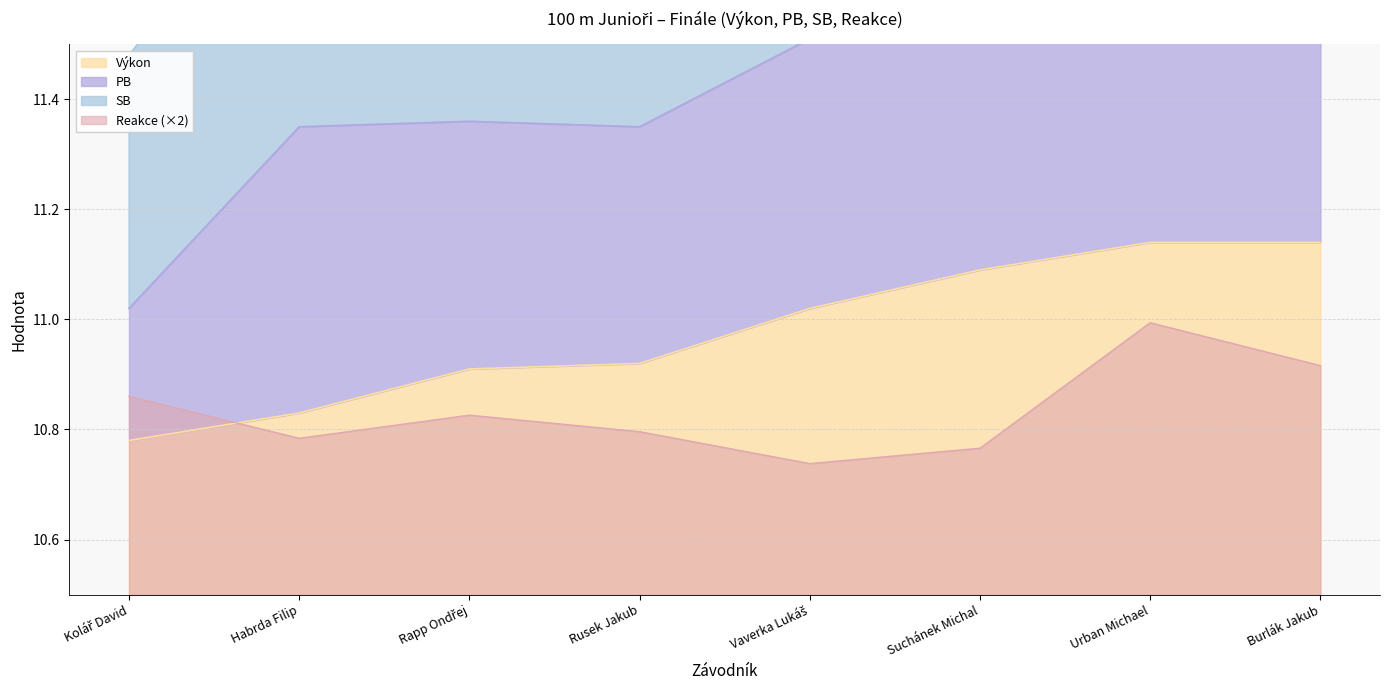

Which series ends up on top after the final intersection of Výkon and Reakce?

Výkon